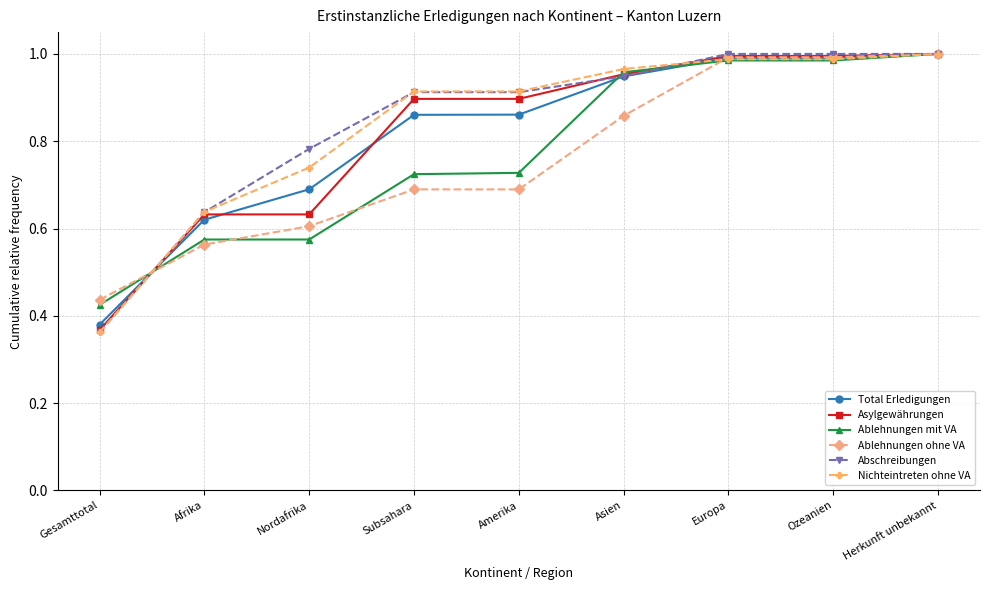

Which category has the lowest value in the Asylgewährungen series?

Gesamttotal